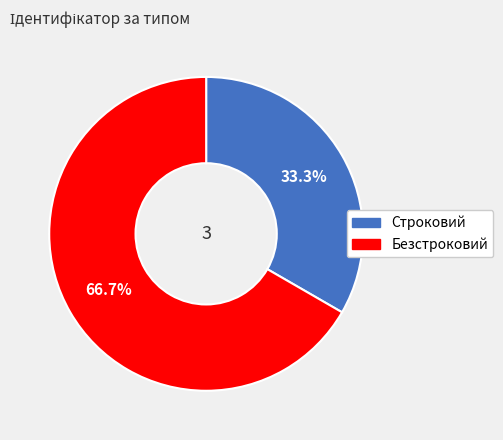

Rank the categories by value from lowest to highest.

Строковий, Безстроковий